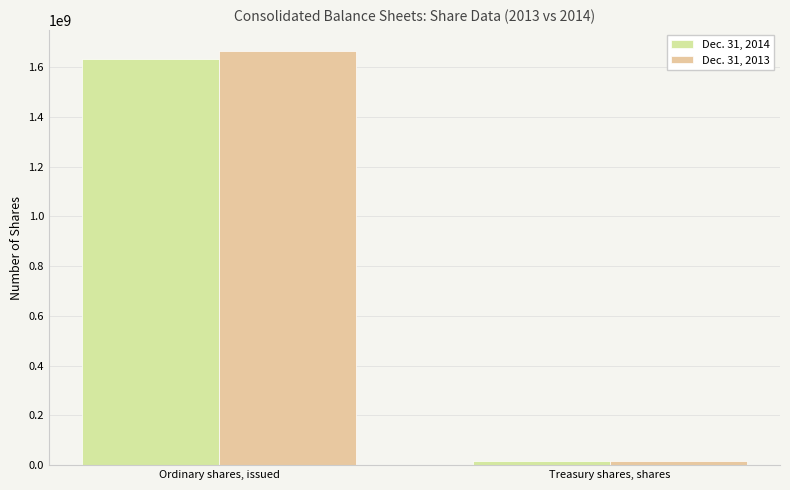

What position from the right is Treasury shares, shares?

1